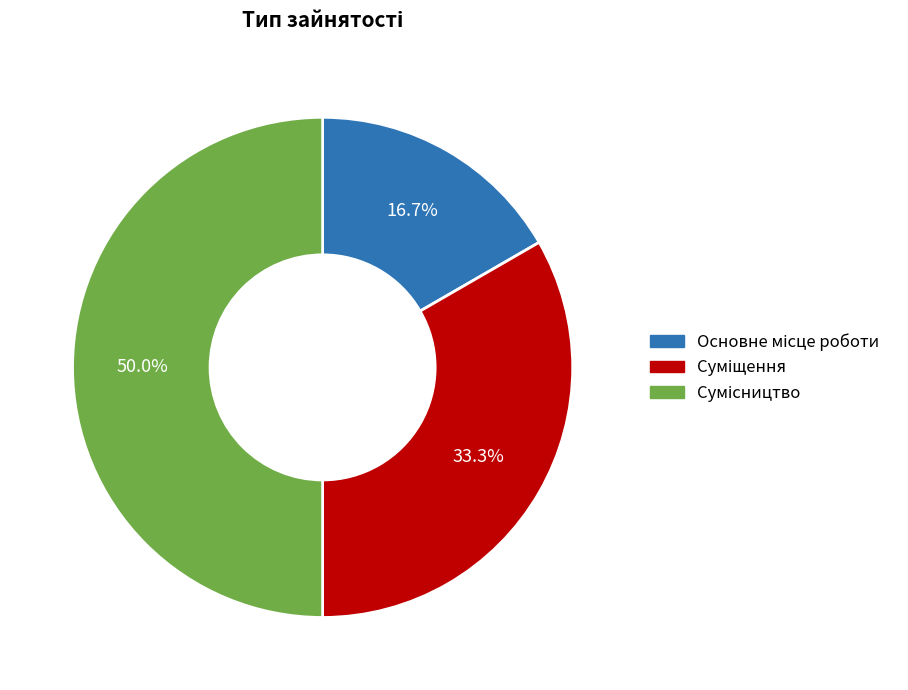

Rank the categories by value from lowest to highest.

Основне місце роботи, Суміщення, Сумісництво